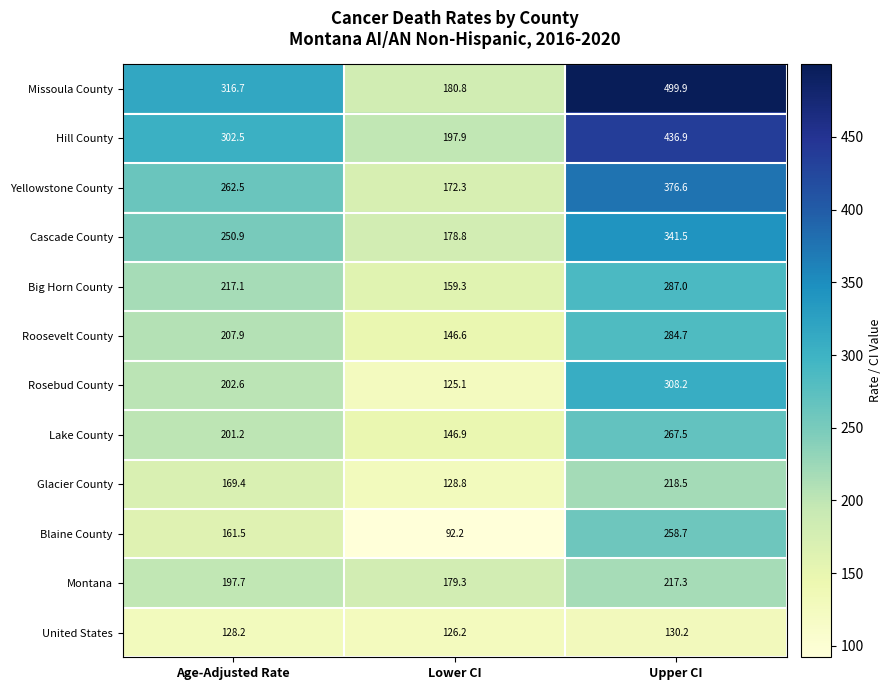

What value does the Yellowstone County series have at Upper CI?

376.6